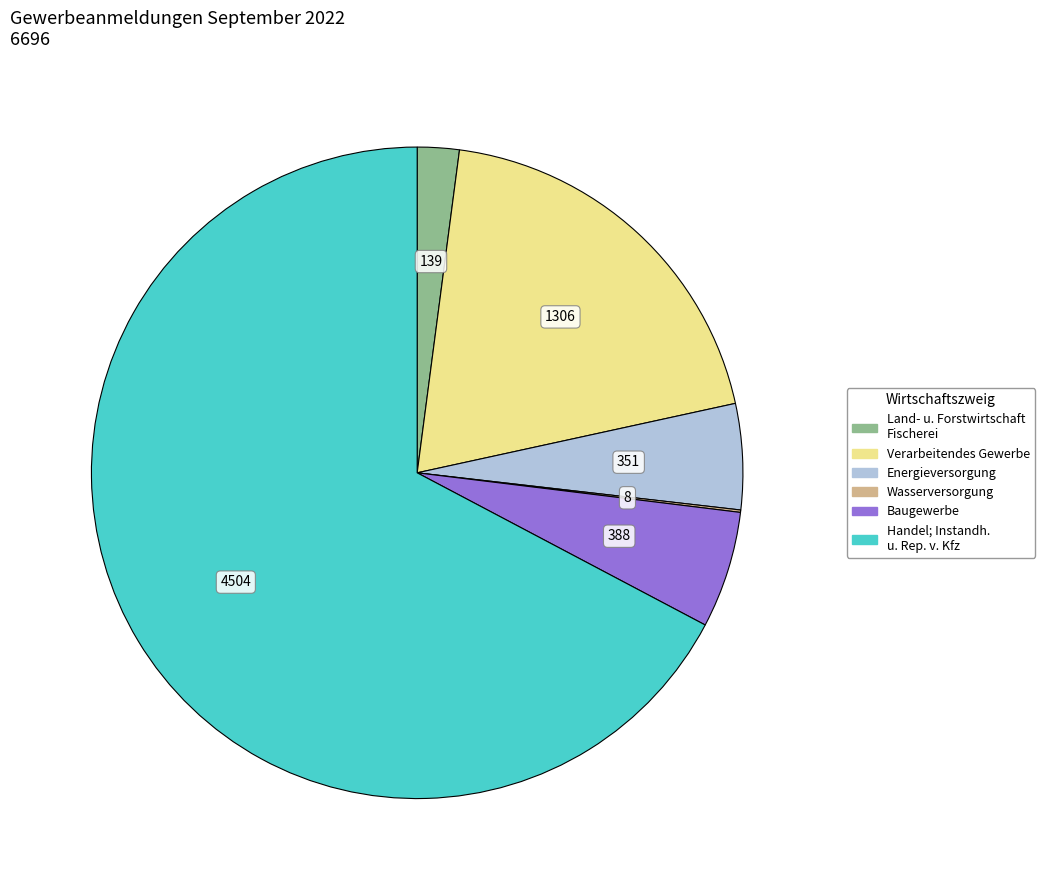

Which slice represents more than half of the pie?

Handel; Instandh. u. Rep. v. Kfz